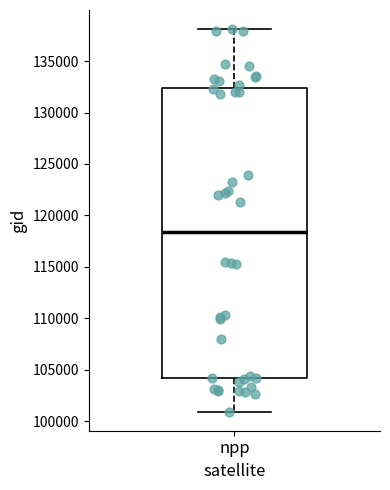

Where does the upper whisker of the box for npp end on the y-axis? The values are not printed on the chart, so give them approximately, as read against the axis.

138000